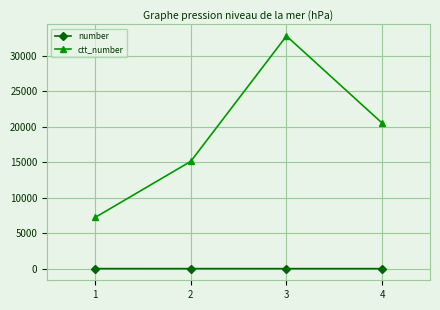

Rank the series by their maximum value, from highest to lowest.

ctt_number, number